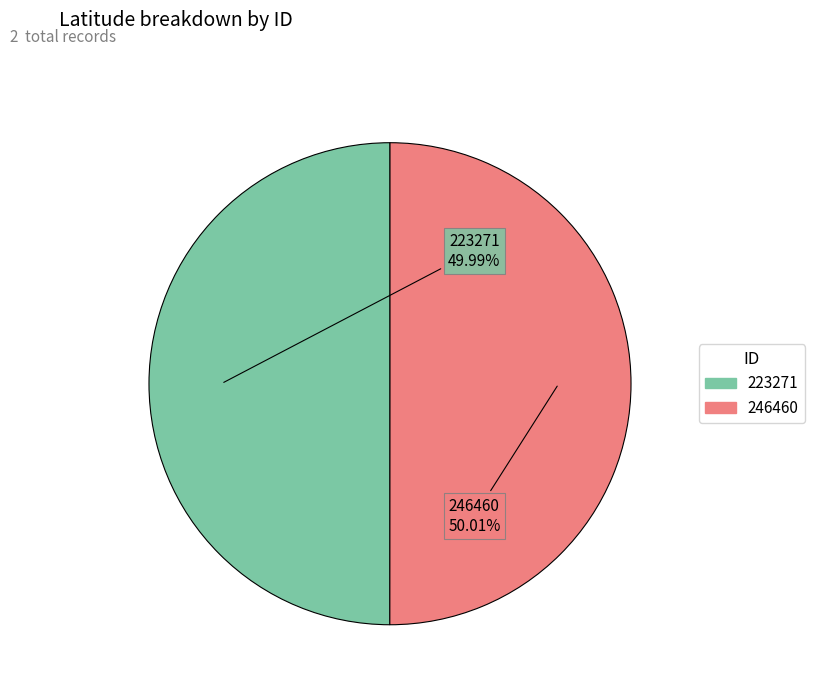

What is the ratio of the value at 223271 to the value at 246460?

1.0